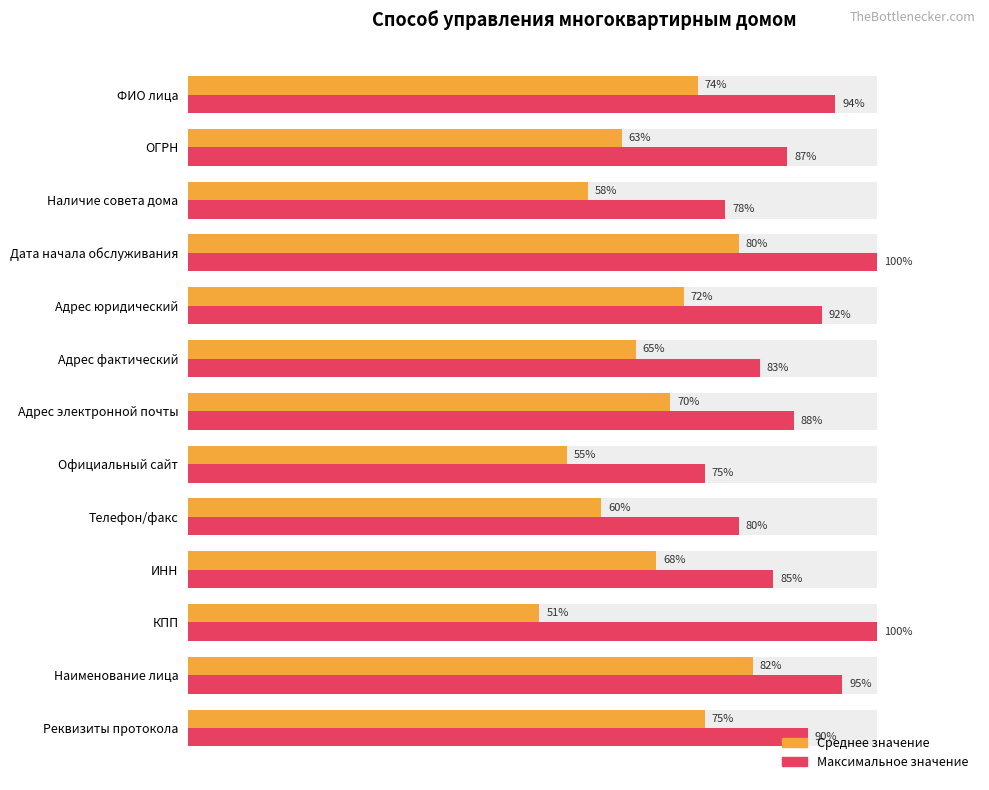

At Наличие совета дома, list the series in order from largest to smallest.

Максимальные значения (max%), Средние значения (avg%)